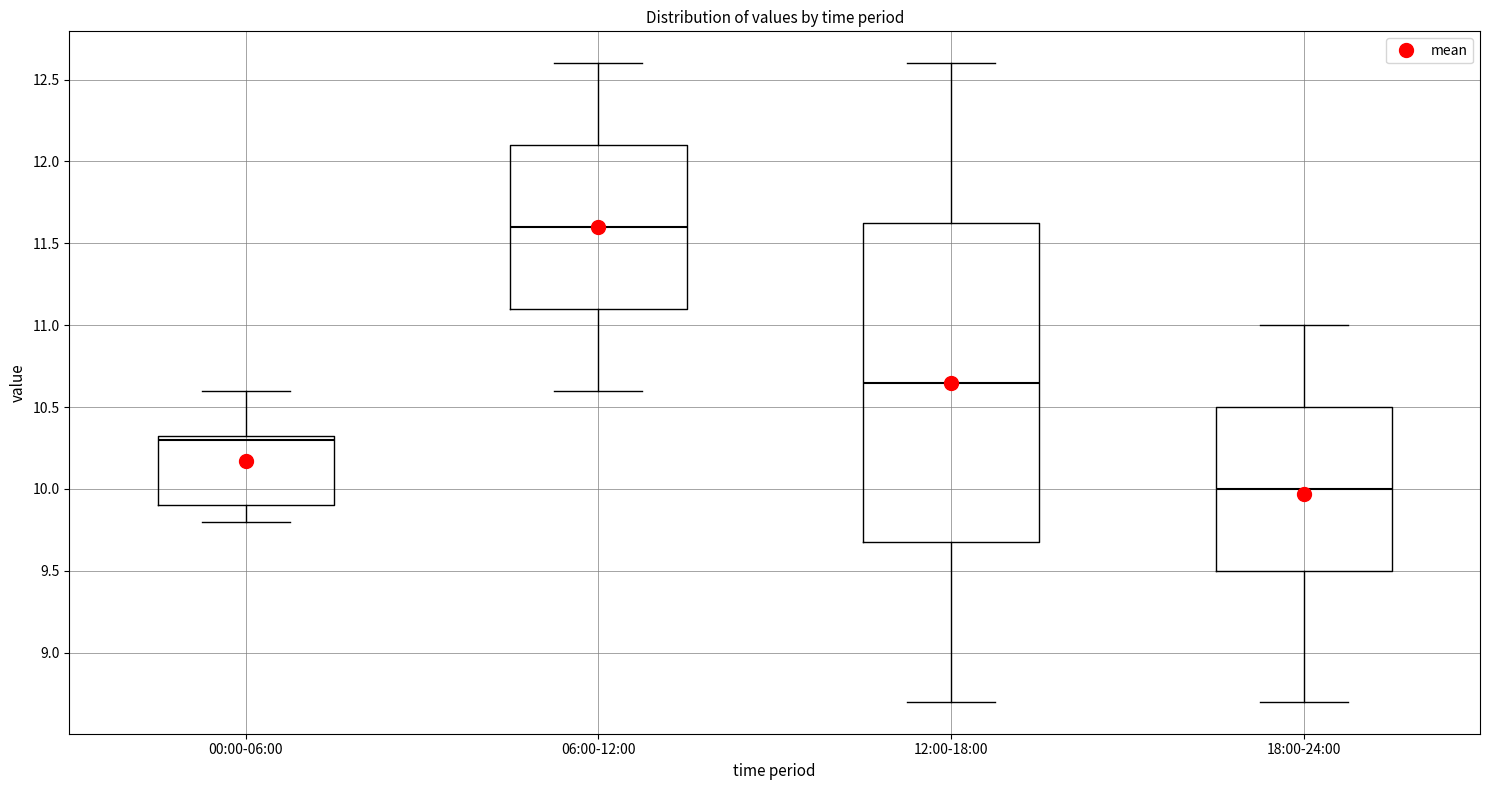

Reading left to right, transcribe this box plot: for each box, give where its median line is, the range the box spans, and where its two whiskers end, as read against the y-axis. The values are not printed on the chart, so give them approximately, as read against the axis.

00:00-06:00: median 10.30, box 9.90 to 10.35, whiskers 9.80 to 10.60
06:00-12:00: median 11.60, box 11.10 to 12.10, whiskers 10.60 to 12.60
12:00-18:00: median 10.65, box 9.70 to 11.65, whiskers 8.70 to 12.60
18:00-24:00: median 10.00, box 9.50 to 10.50, whiskers 8.70 to 11.00